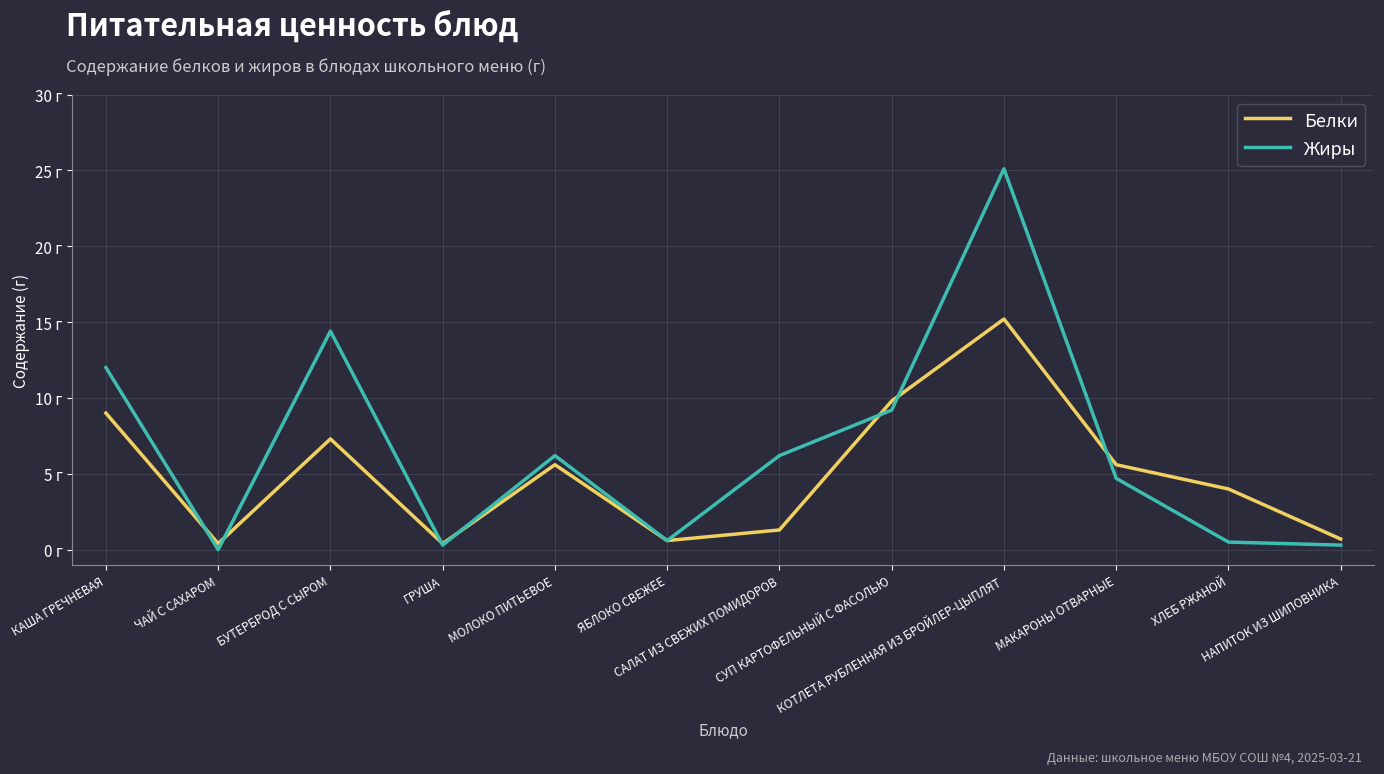

At which label is Белки closest to 7?

БУТЕРБРОД С СЫРОМ